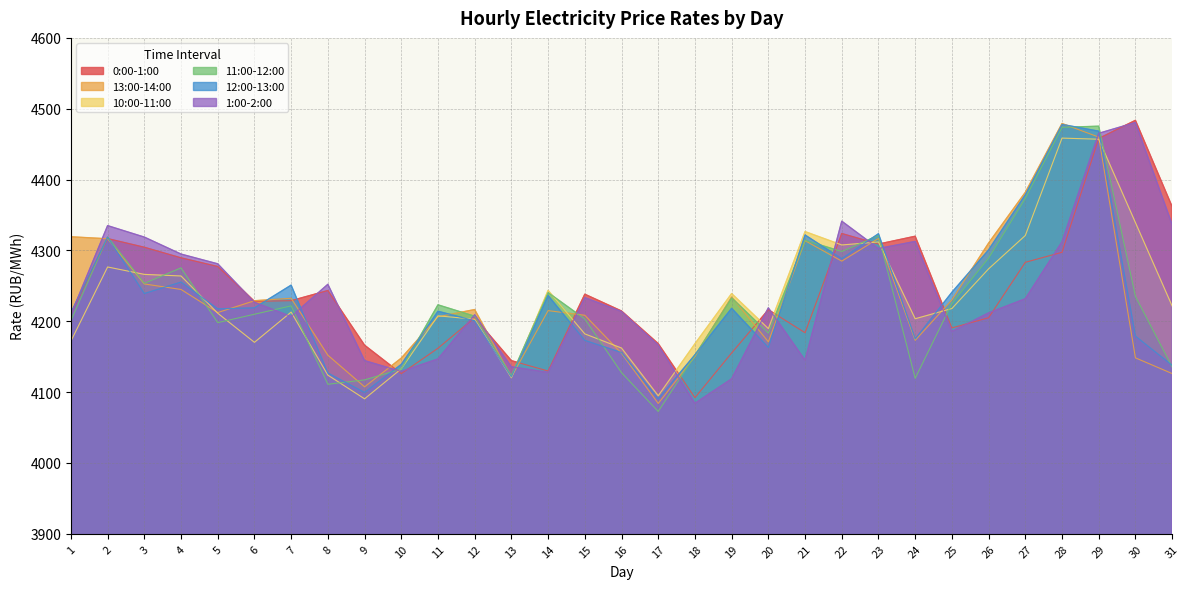

At which category does the chart reach its peak across all series?

30